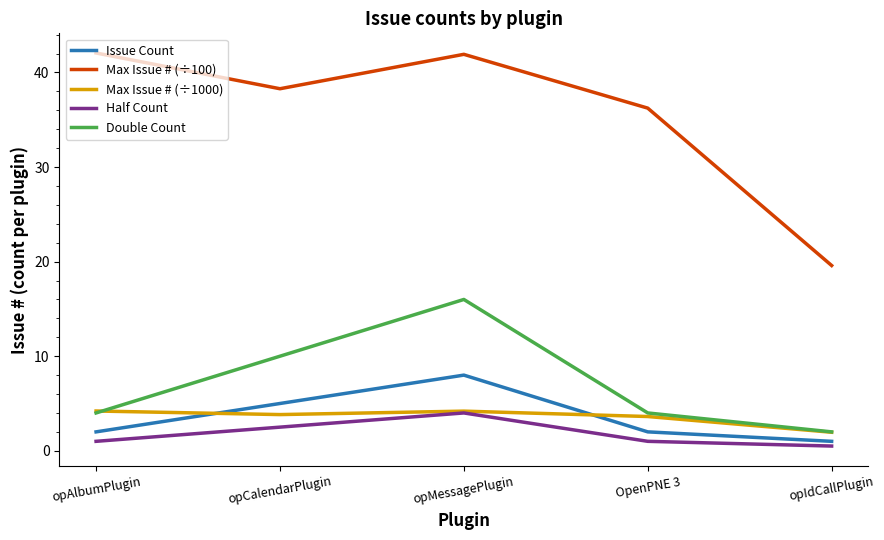

True or false: Issue Count and Double Count intersect in this chart.

False